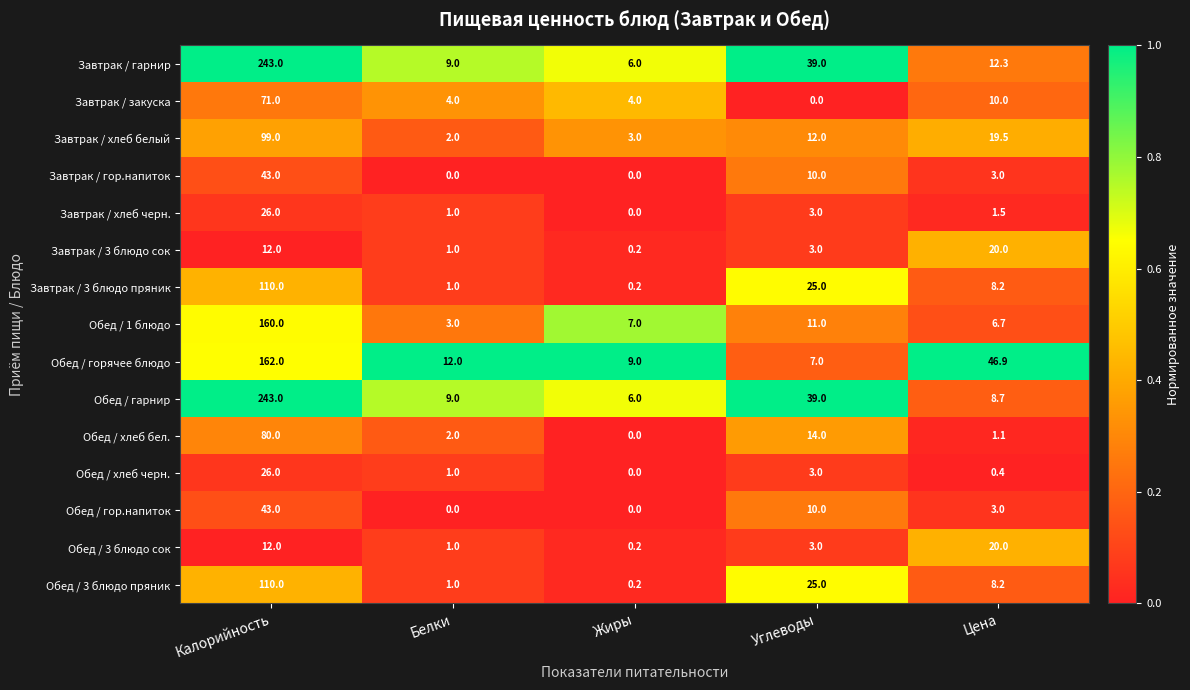

True or false: Завтрак / хлеб белый has a value of 99.0 at Калорийность.

True